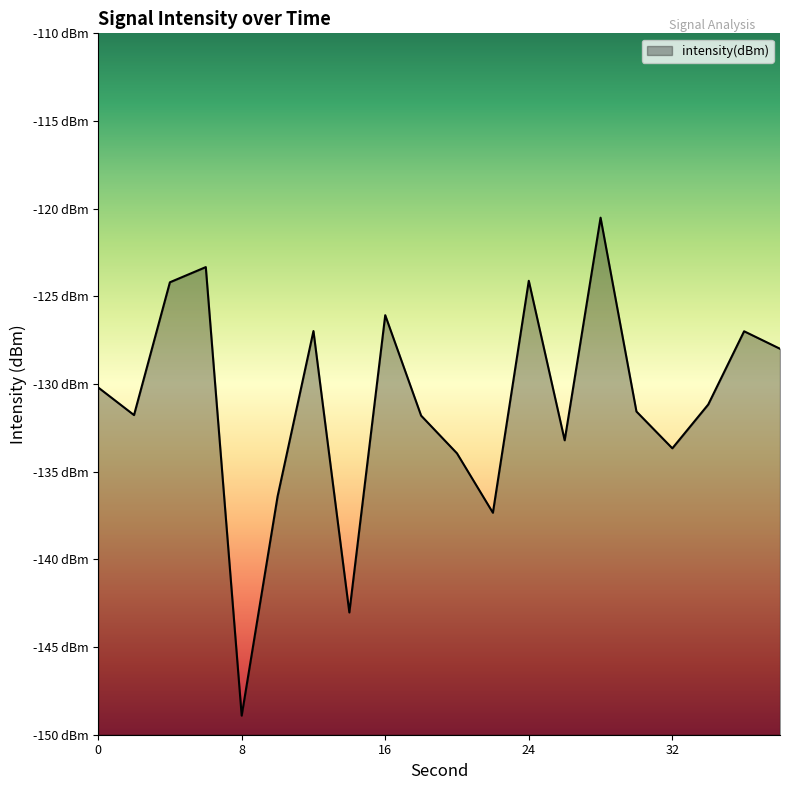

What is the change in value from 26 to 28?

+12.7